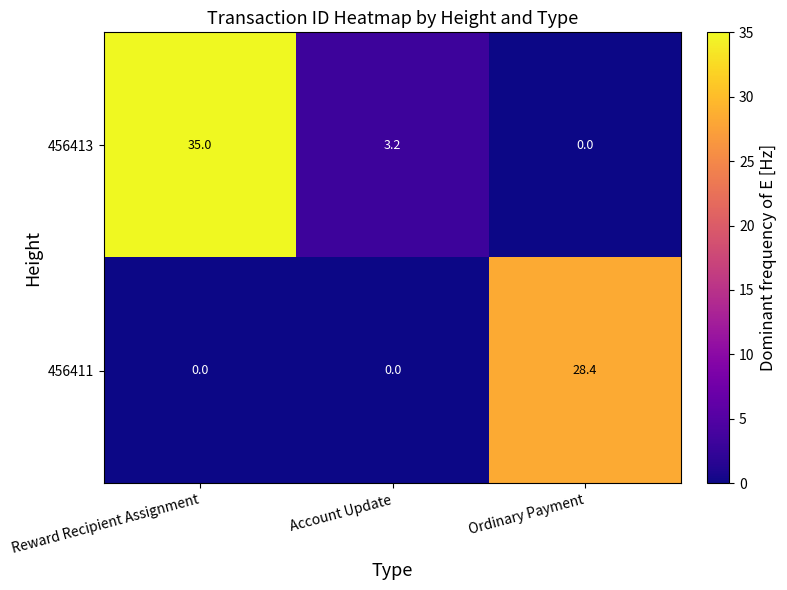

Rank the series at Account Update from highest to lowest value.

456413, 456411